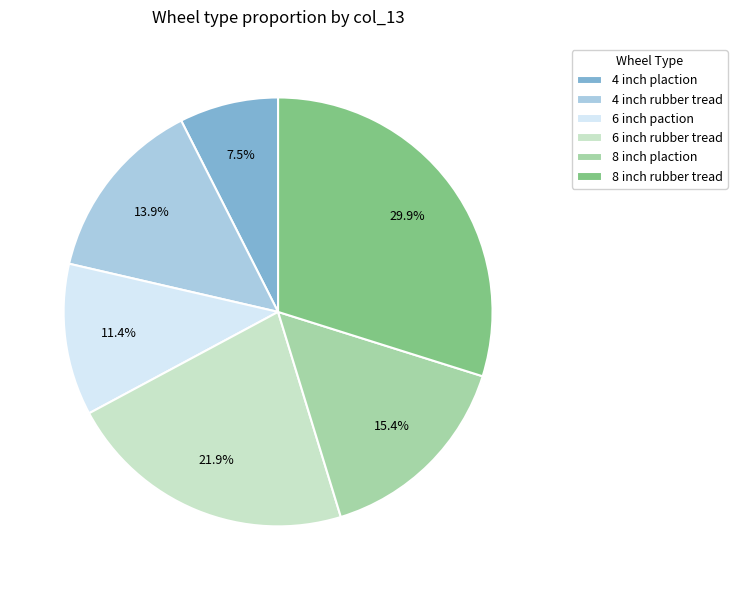

Between 4 inch plaction and 6 inch paction, which is larger?

6 inch paction